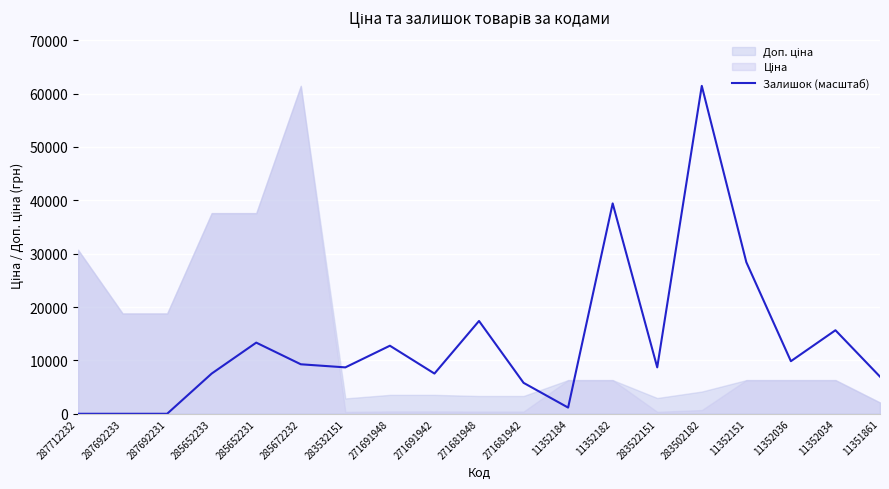

At which category does the data reach its first local peak?

285652231